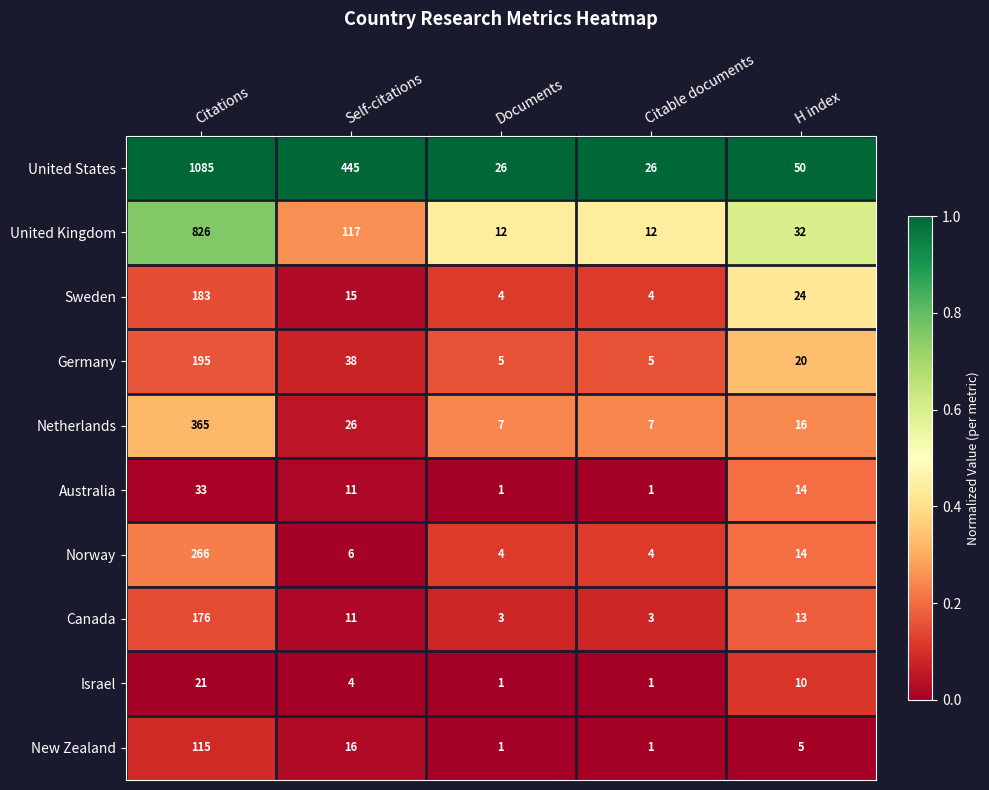

What is the difference between the maximum and minimum values in the United Kingdom series?

814